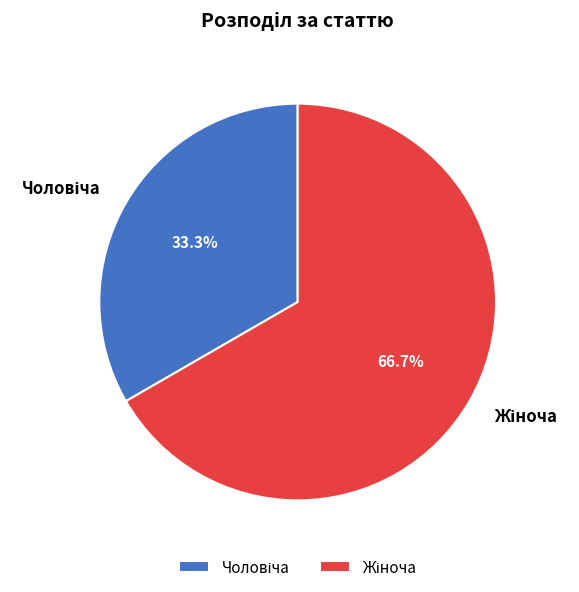

Does any single category account for the majority?

Yes